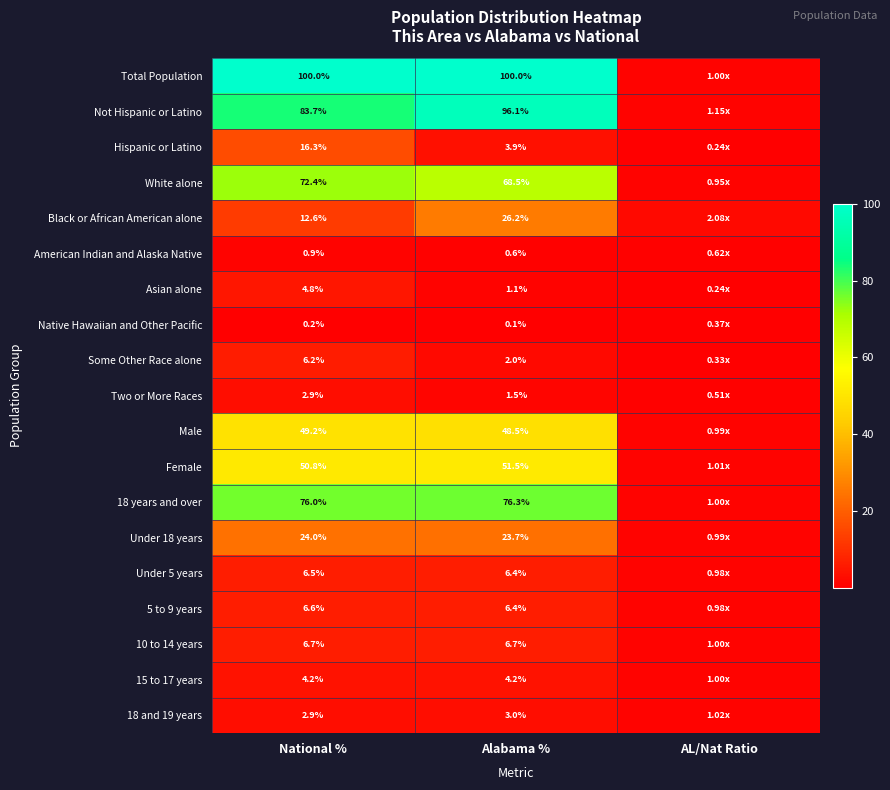

Between National % and Alabama %, which series saw the biggest shift?

Black or African American alone